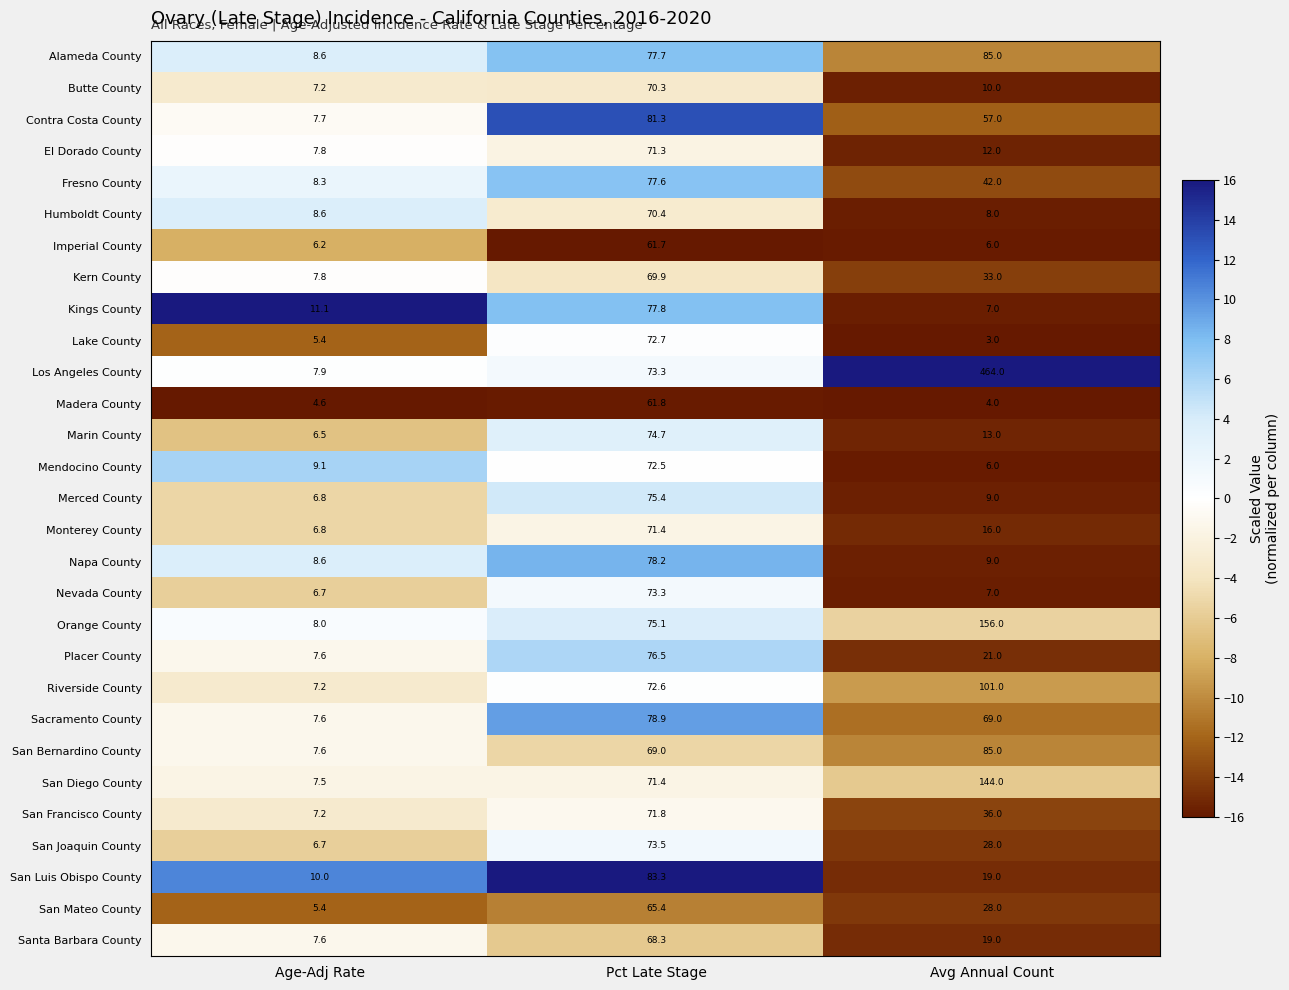

What is the average value of the Riverside County series?

60.3